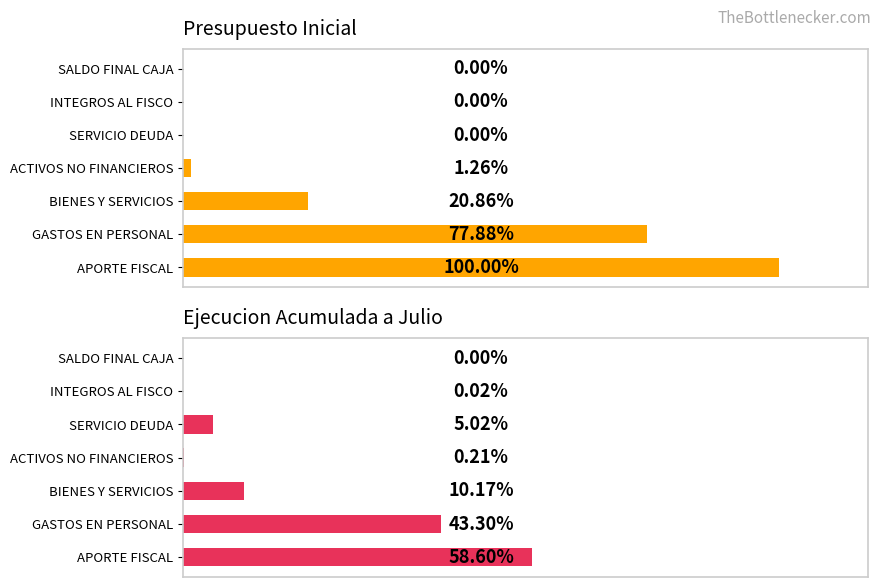

What are all the series names shown in the legend?

Presupuesto Inicial, Ejecucion Acumulada a Julio